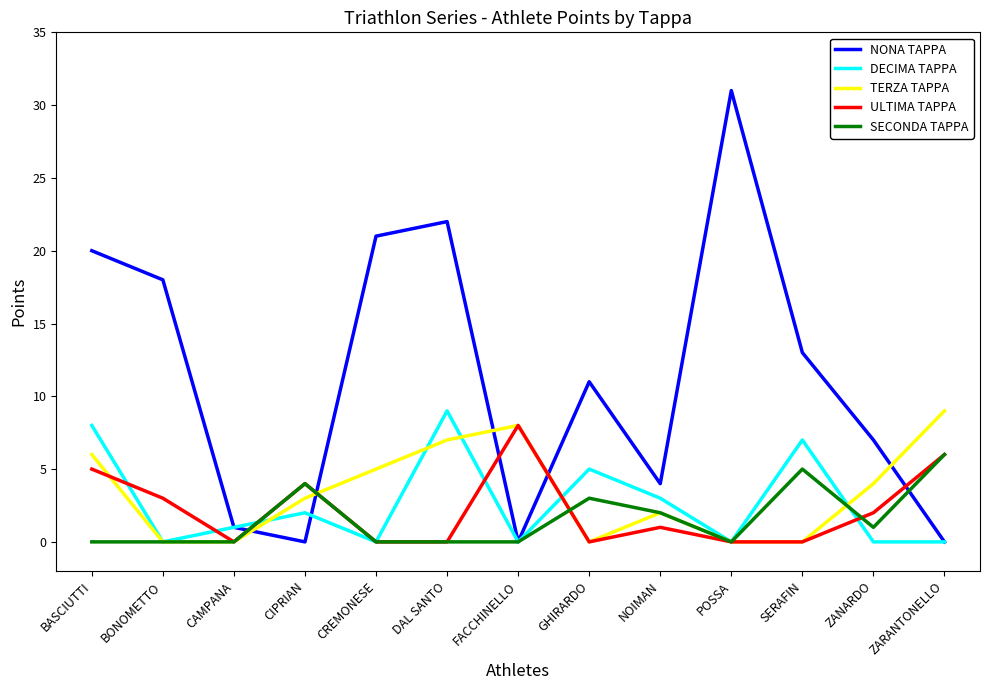

True or false: ULTIMA TAPPA and NONA TAPPA intersect in this chart.

True